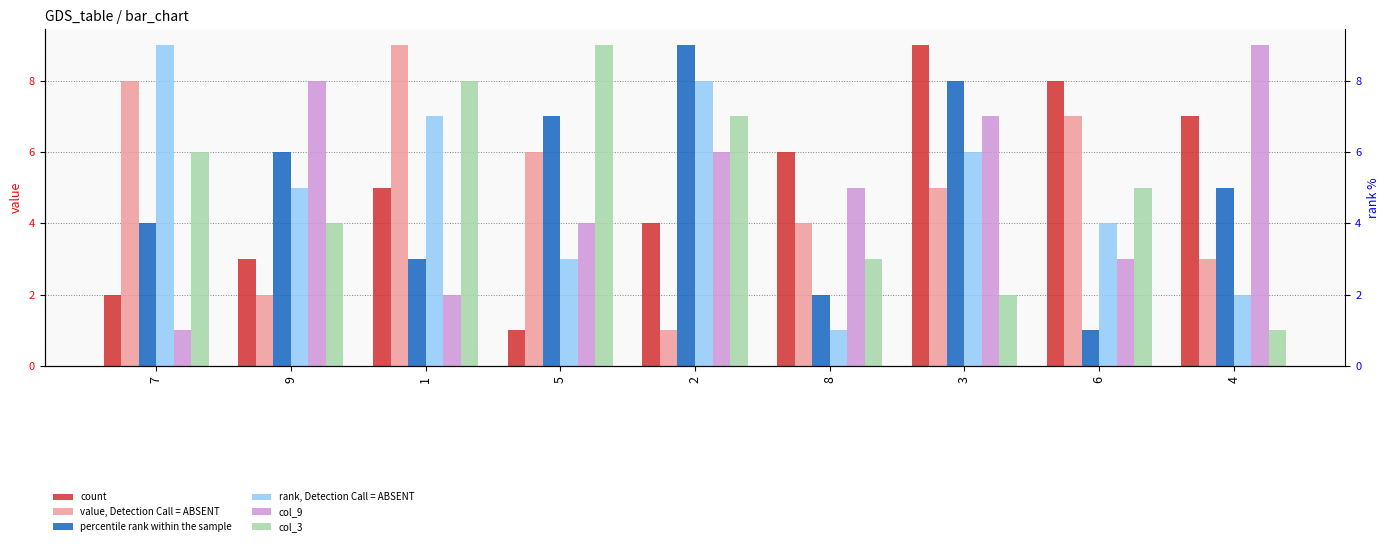

The value of col_3 at 2 is 7. True or false?

True